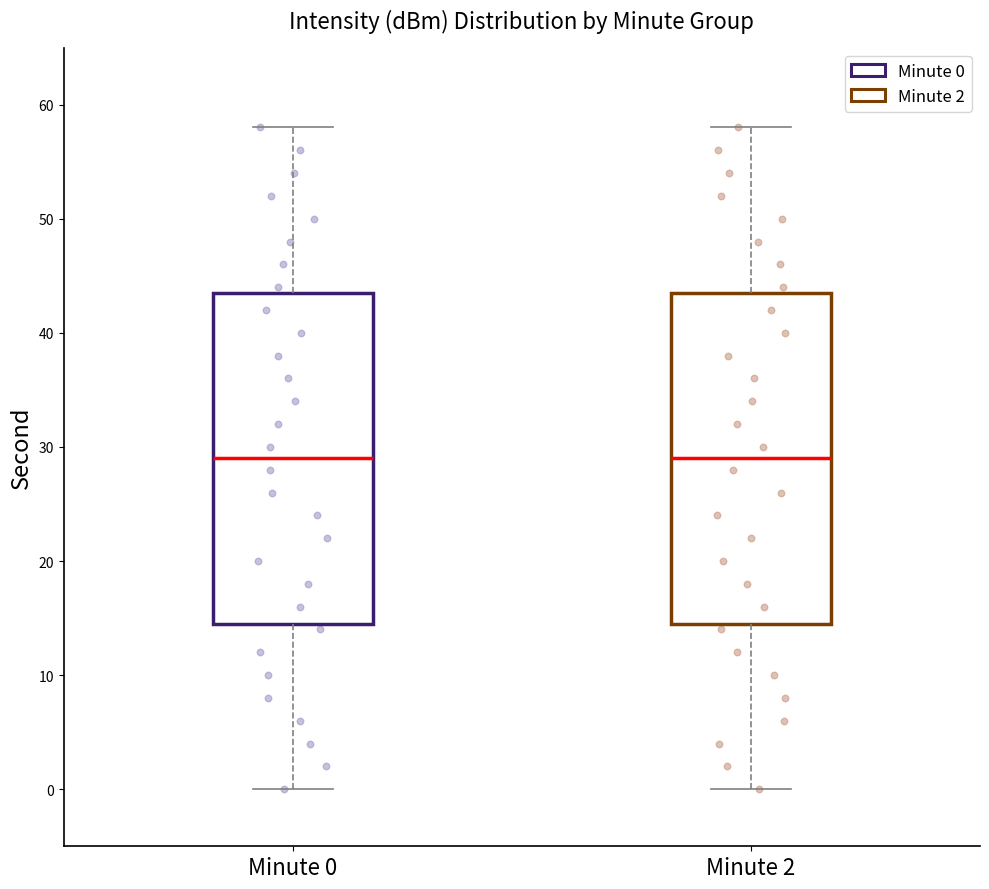

Reading left to right, read every box against the y-axis: the position of its median line, the range the box covers, and the ends of its whiskers. The values are not printed on the chart, so give them approximately, as read against the axis.

Minute 0: median 29, box 15 to 44, whiskers 0 to 58
Minute 2: median 29, box 15 to 44, whiskers 0 to 58